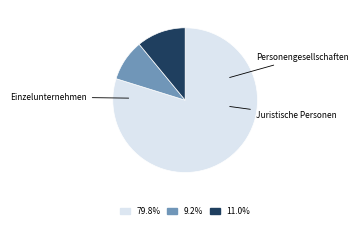

Is there a majority slice in this chart?

Yes